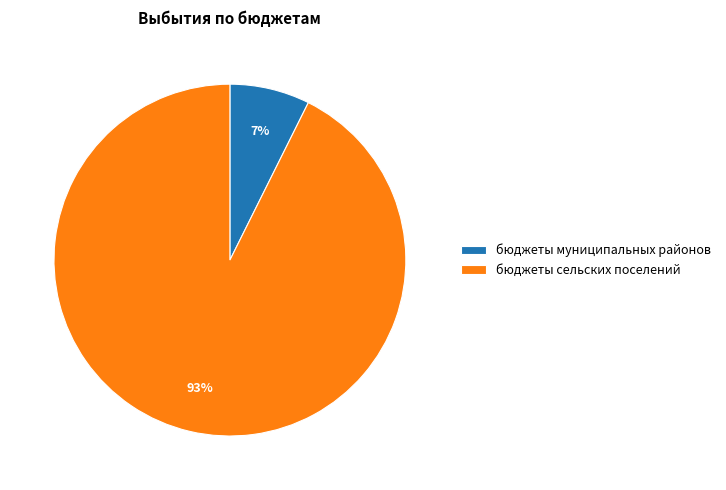

To the nearest percent, what is the combined percentage of бюджеты муниципальных районов and бюджеты сельских поселений?

100%